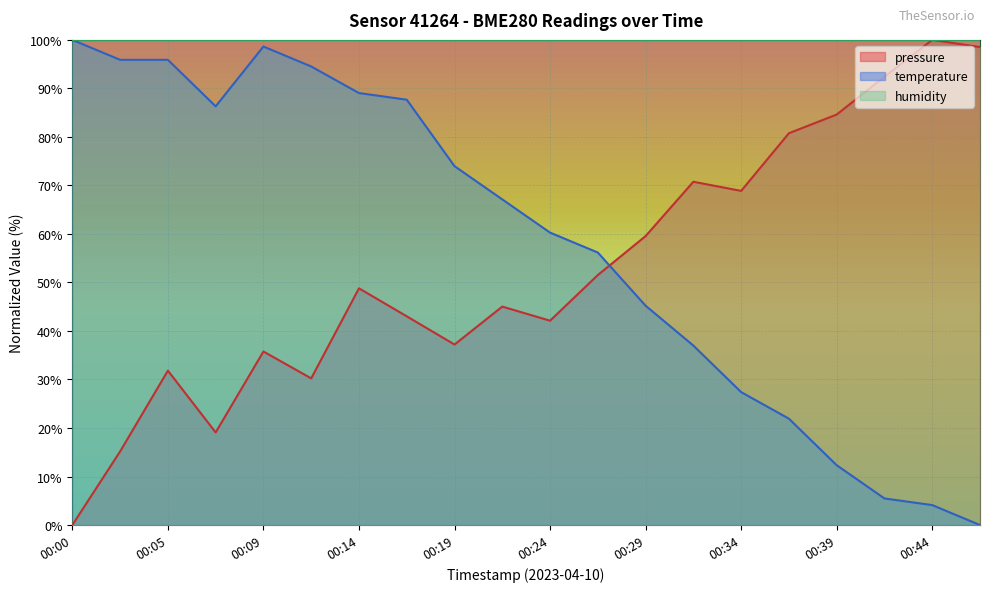

Where do pressure and temperature first cross each other?

00:27 and 00:29